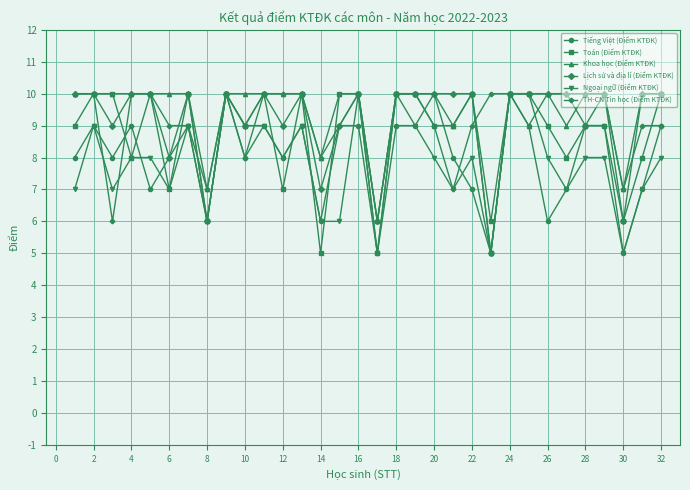

What is the smallest value displayed?

5